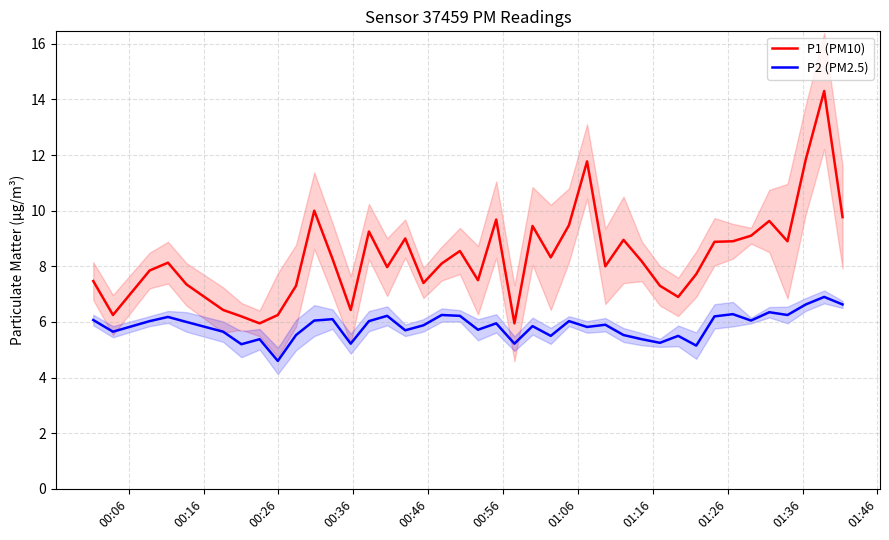

True or false: P2 (PM2.5) and P1 (PM10) intersect in this chart.

False